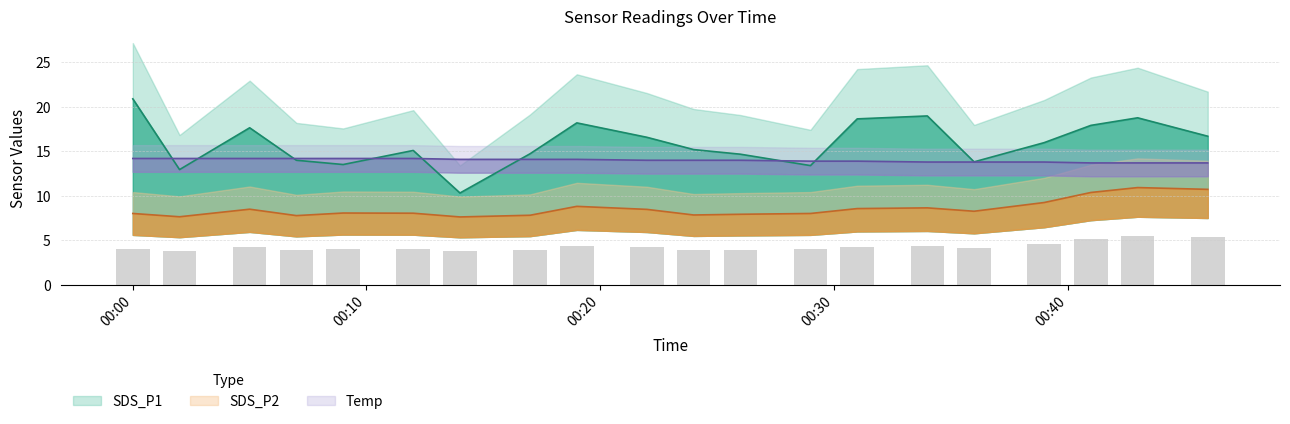

What is the spread (max minus min) of values at 2022/10/30 00:24?

7.3